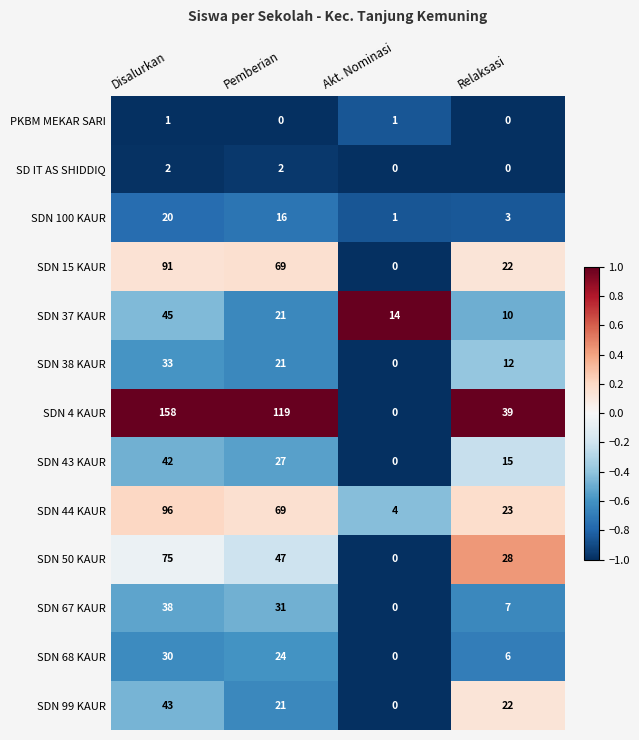

Which series has the largest total across all categories?

SDN 4 KAUR